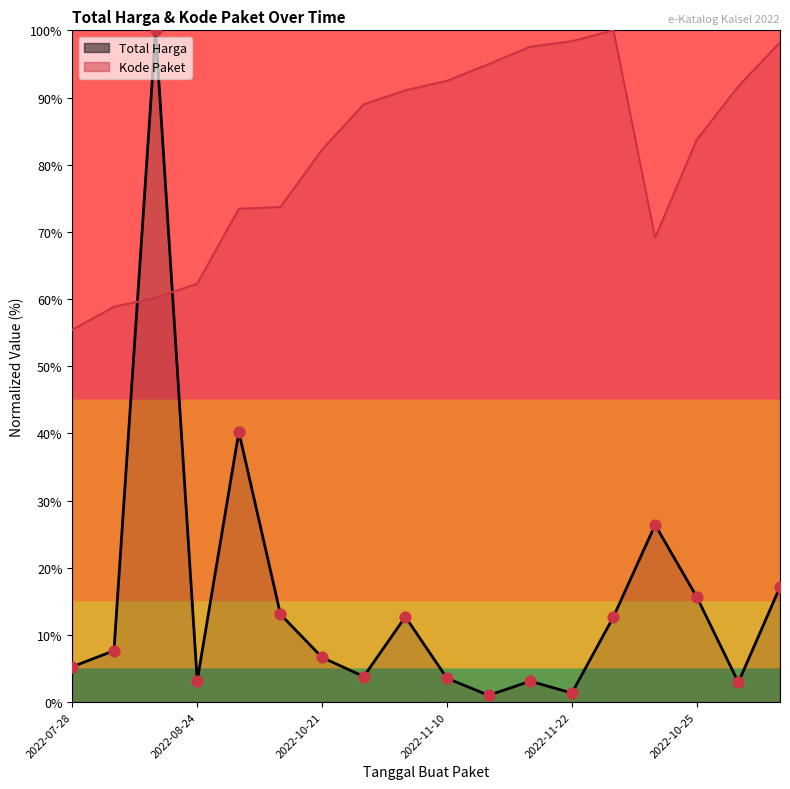

At how many categories does at least one series exceed 50?

18